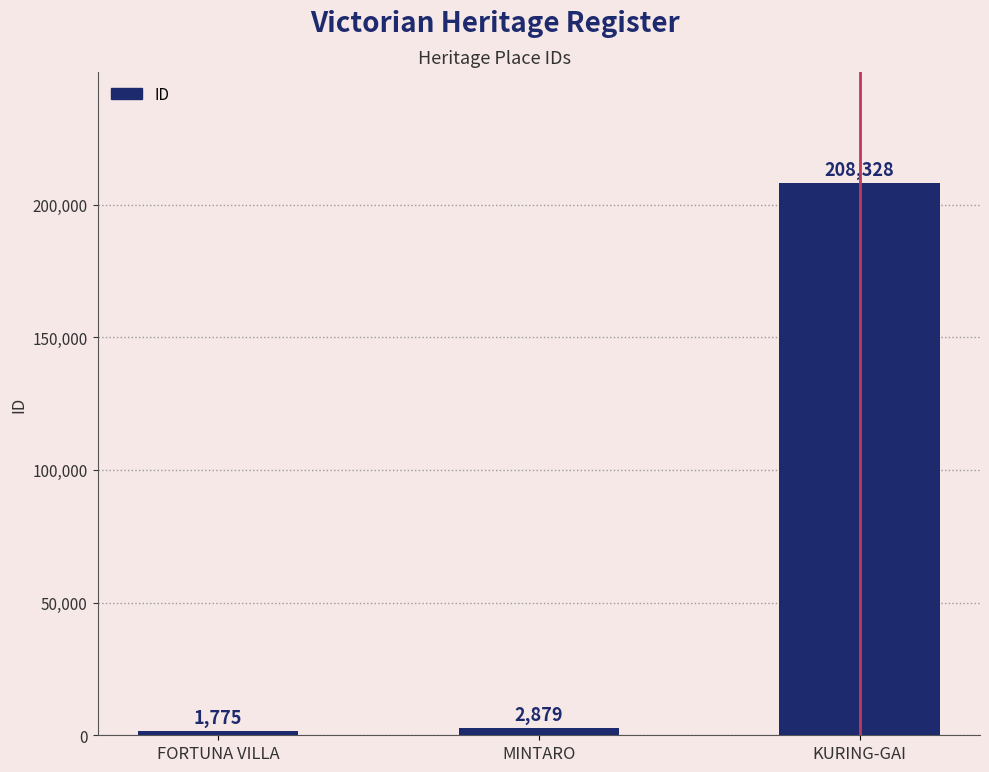

What is the difference between the values at MINTARO and FORTUNA VILLA?

1104